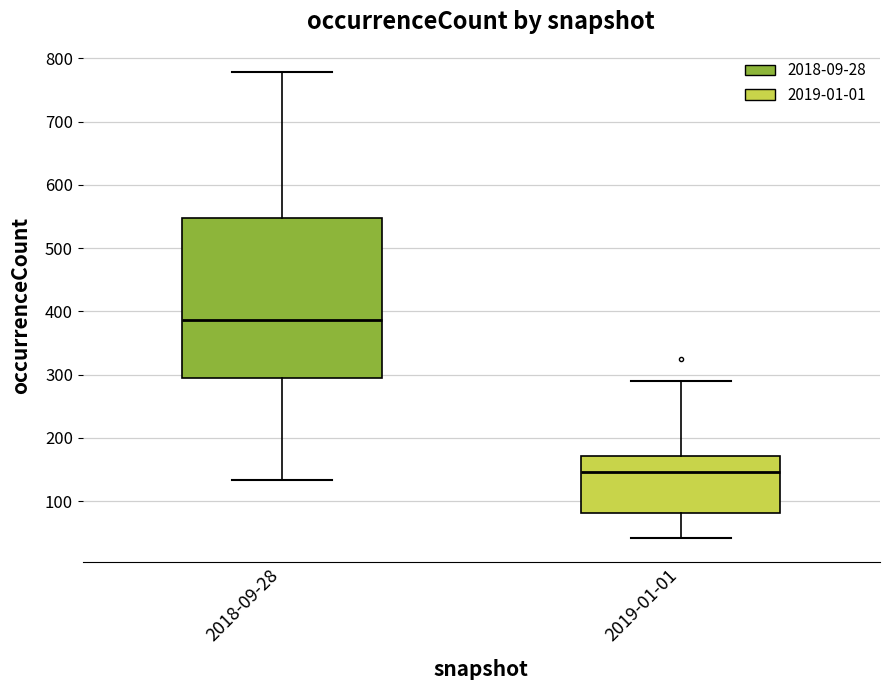

Where is the lower edge of the box for 2018-09-28 on the y-axis? The values are not printed on the chart, so give them approximately, as read against the axis.

300